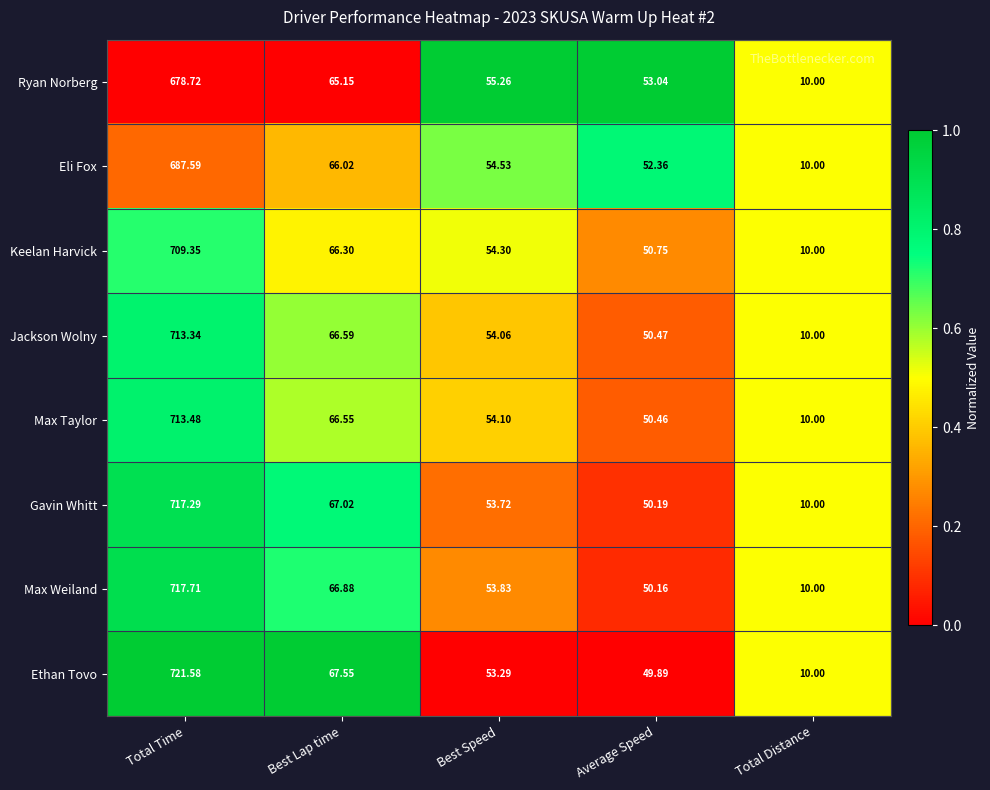

How many data points does each series have?

5